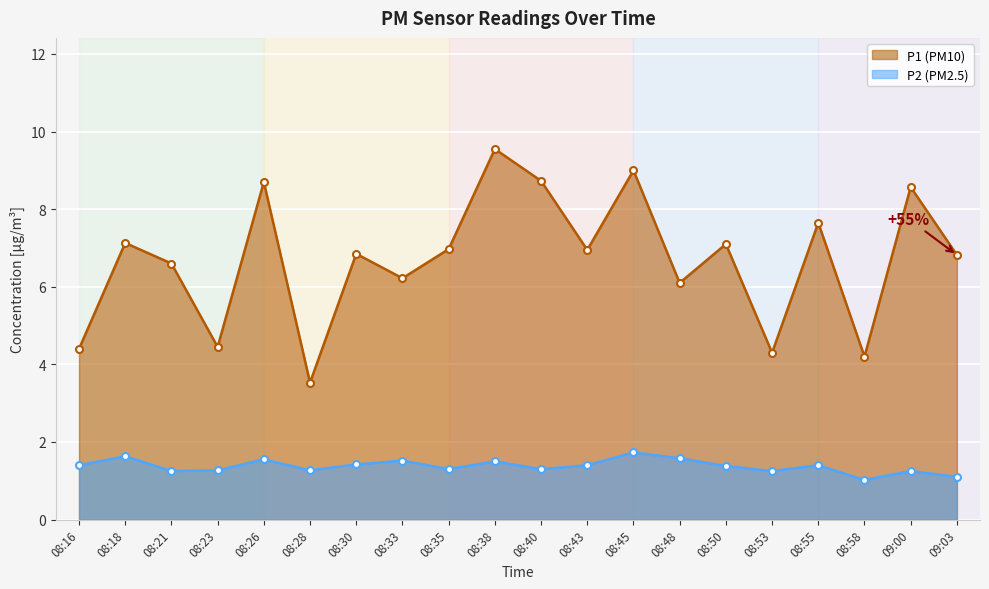

In P2, how many points are higher than both neighbors (excluding endpoints)?

7